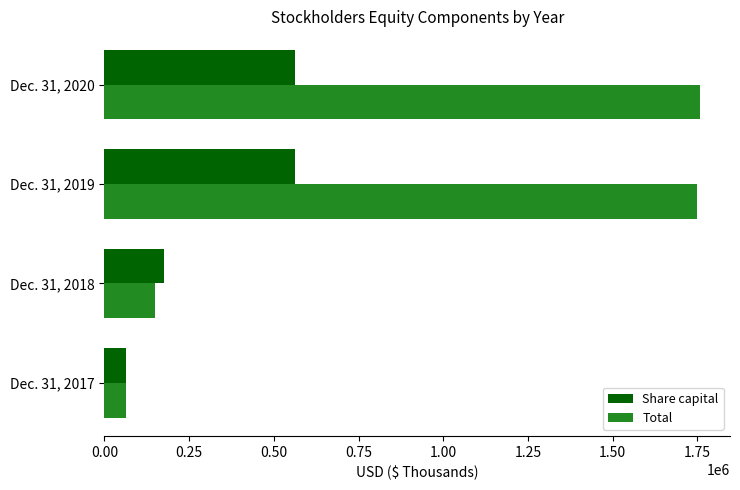

Which series has the widest spread of values?

Total